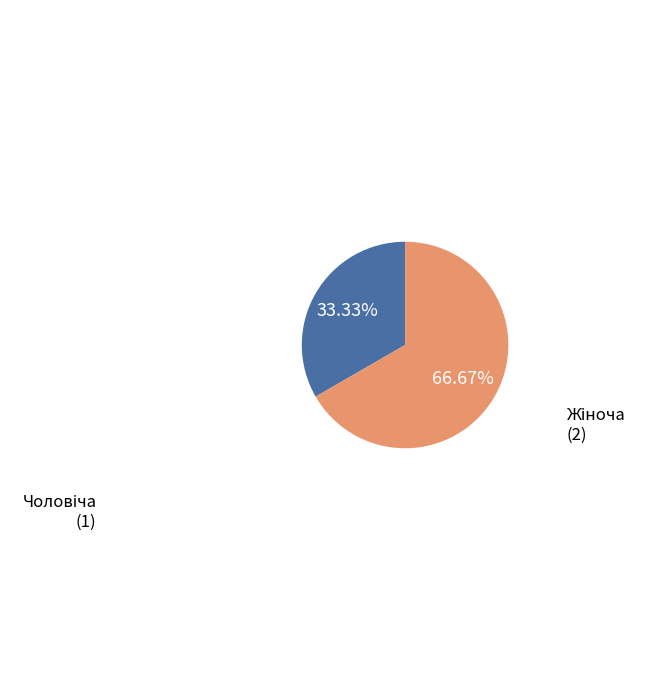

Does any single category account for the majority?

Yes